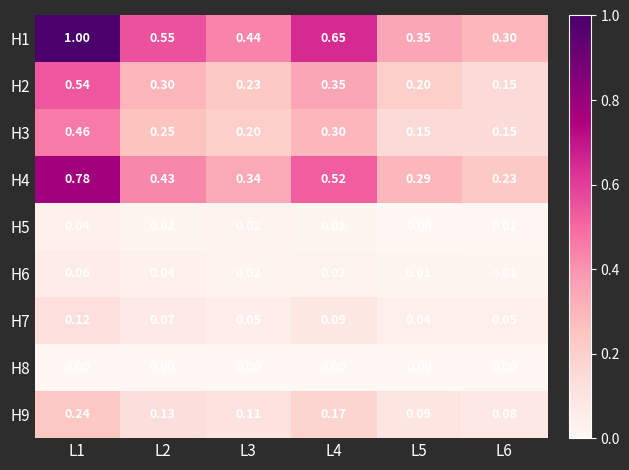

Which series has the widest spread of values?

H1